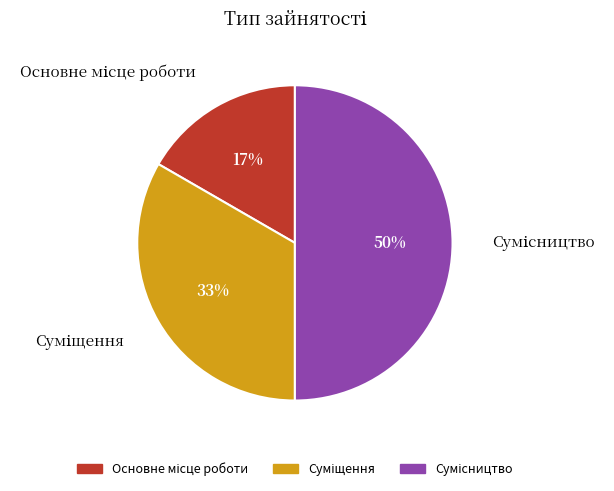

To the nearest percent, what is the average slice percentage?

33%